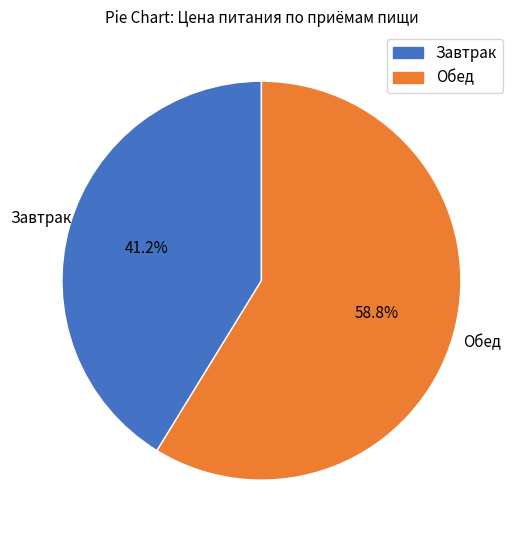

Is it true that Завтрак is 35% of the pie?

False